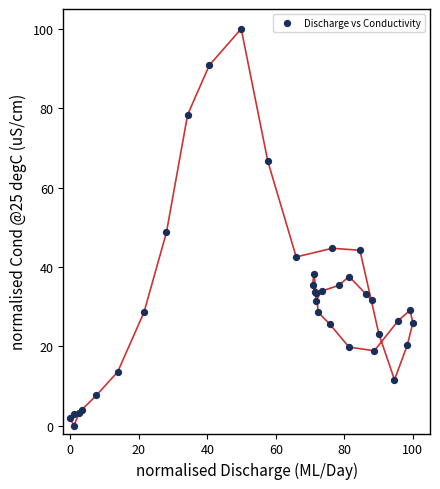

What Y value in the scatter plot is closest to 50?

48.7